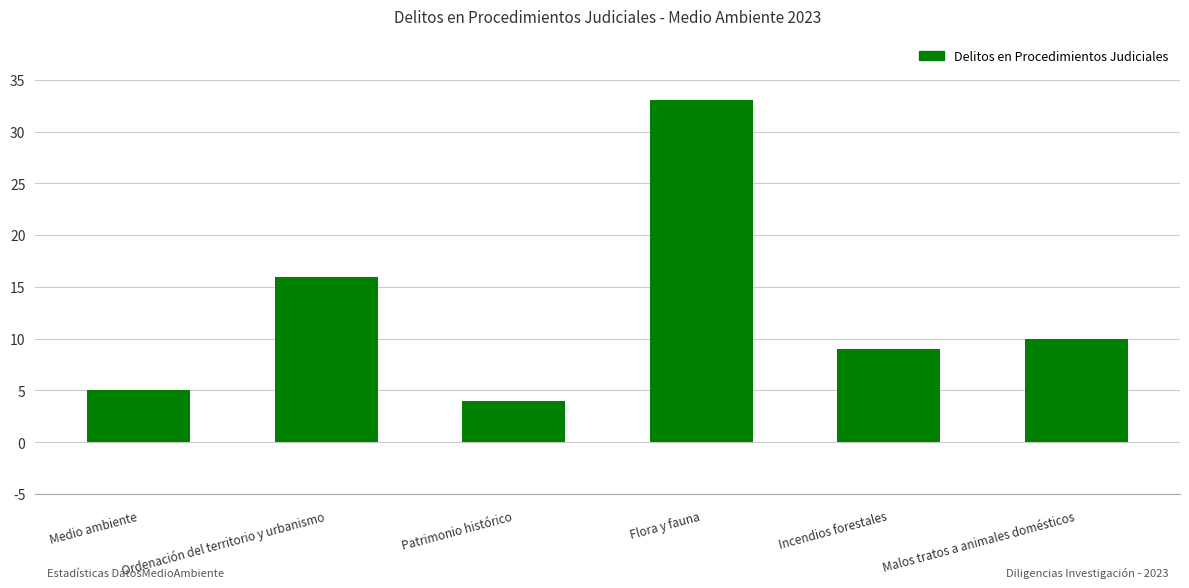

Are the bars grouped side by side (vs. stacked)?

No